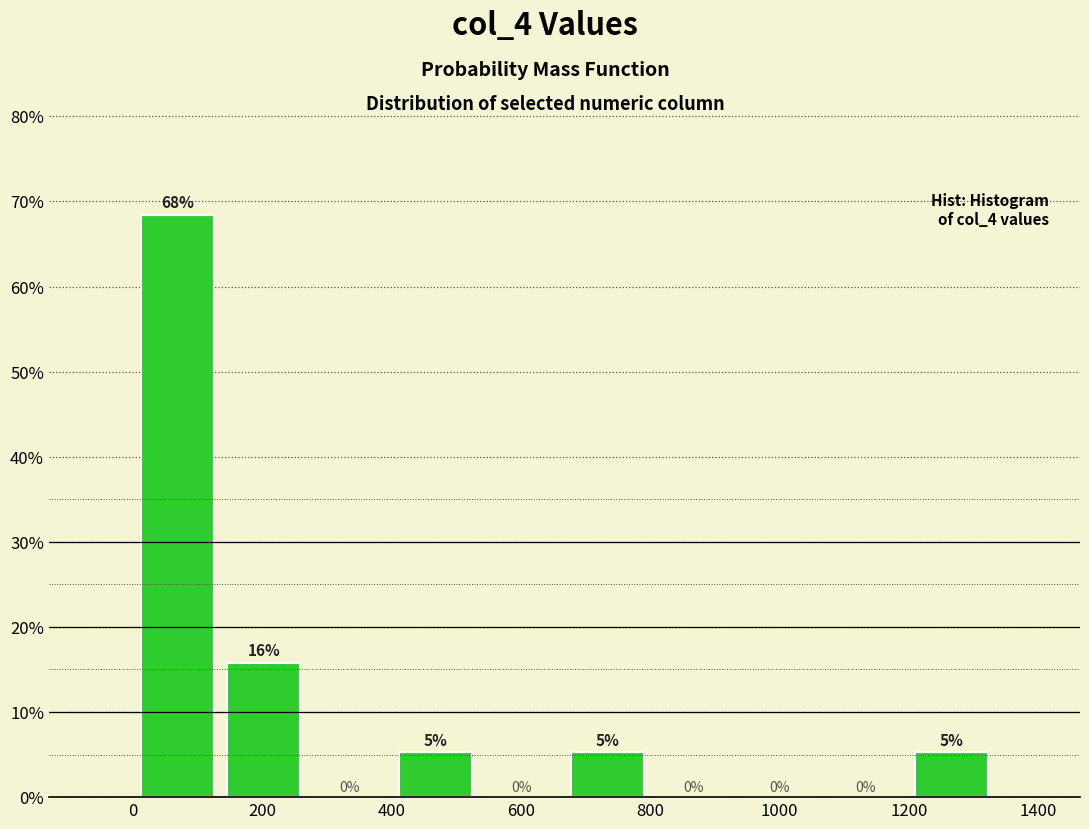

Over which range of the x-axis is the bar tallest?

0 to 140